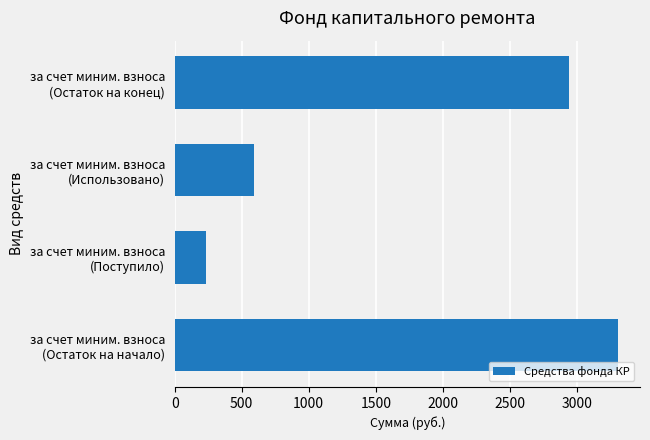

What is the smallest value displayed?

232.2